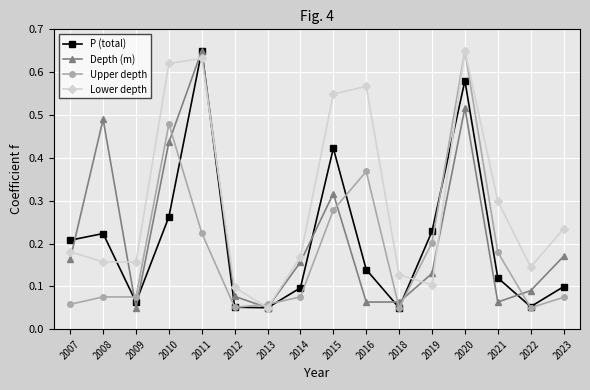

The Upper depth series shows 0.1 at 2009. True or false?

True